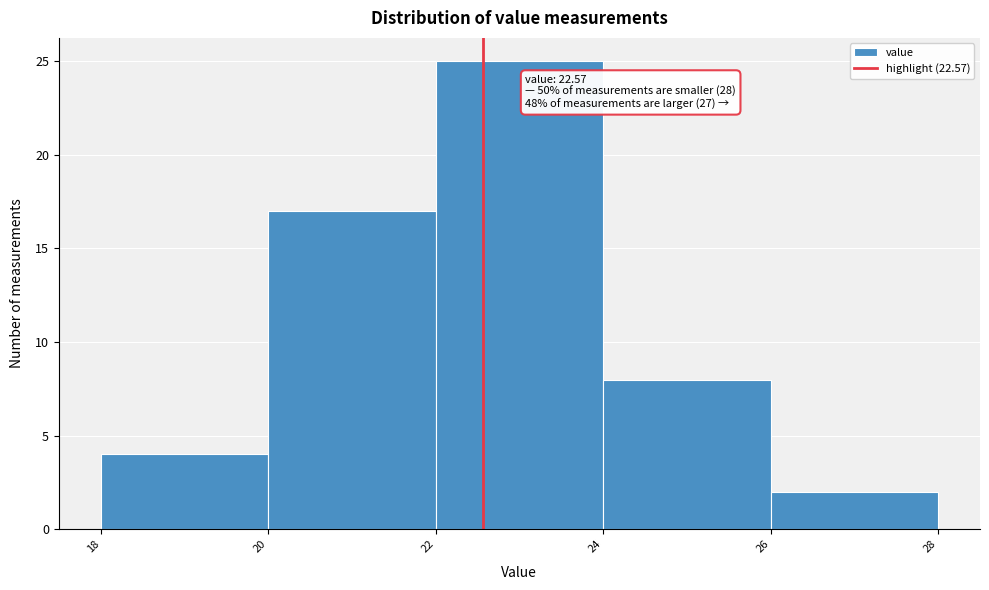

Which range on the x-axis has the tallest bar?

22 to 24